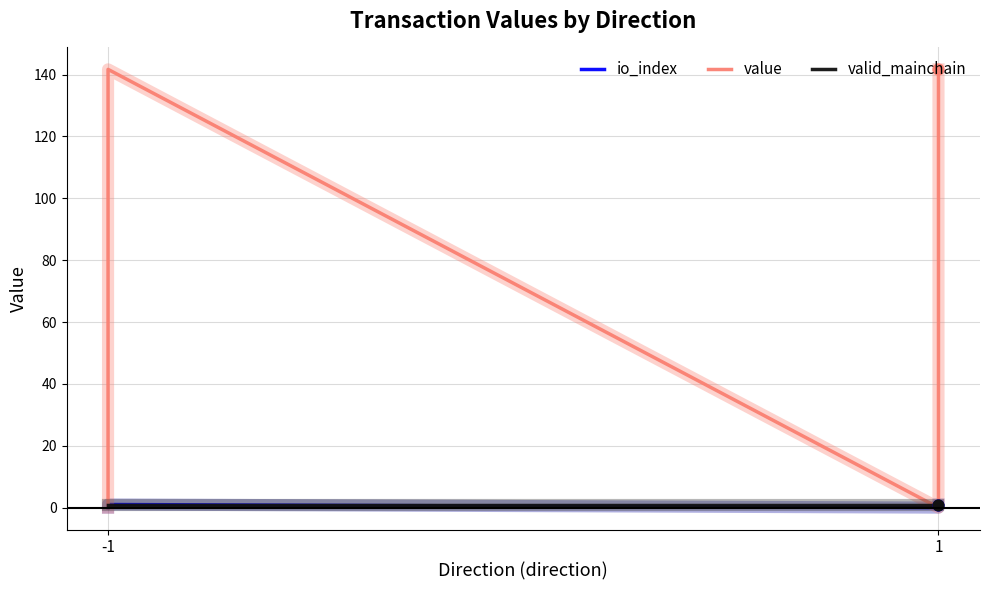

At how many categories does at least one series exceed 131?

2